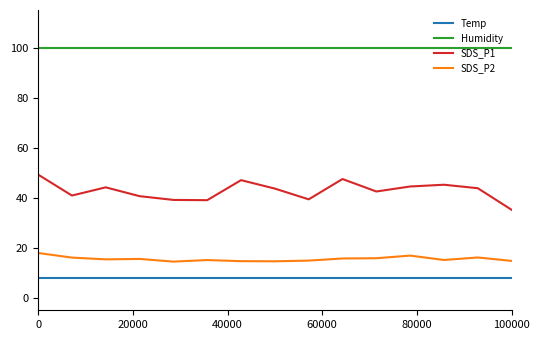

What is the minimum value shown in the chart?

7.8